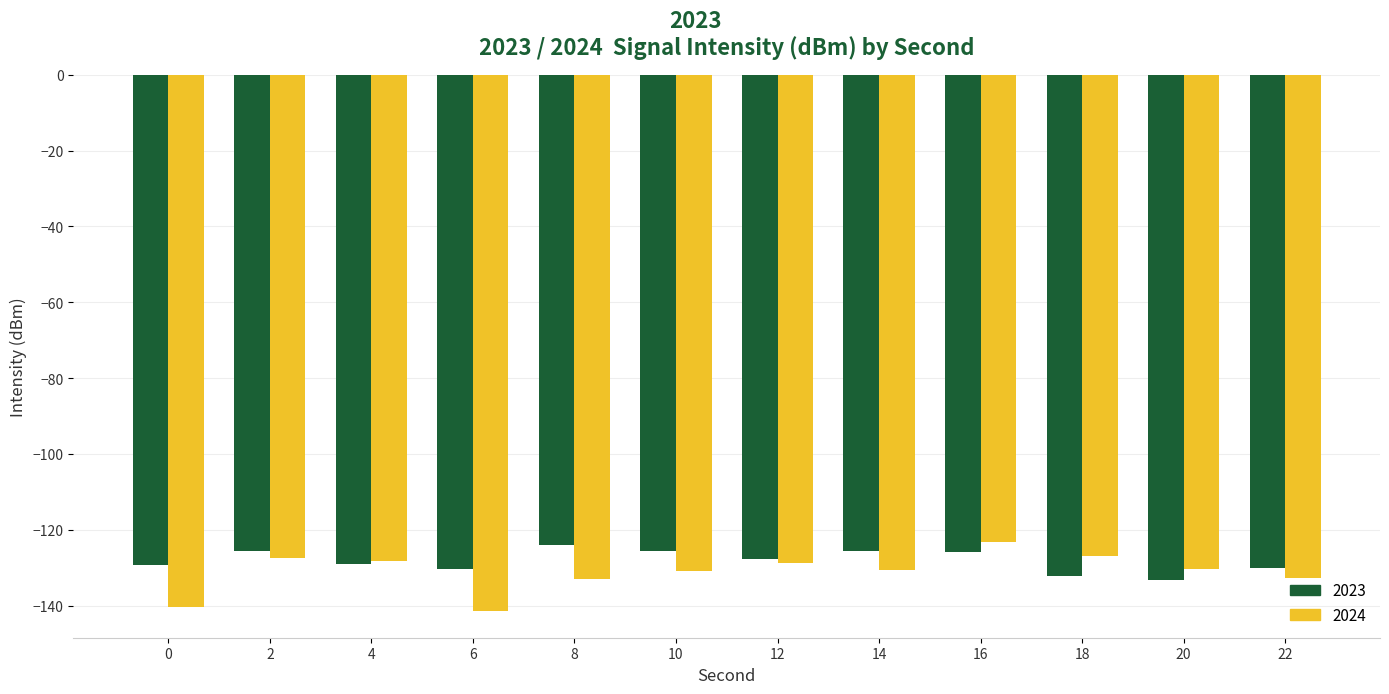

Rank the series by their average value, from highest to lowest.

2023, 2024